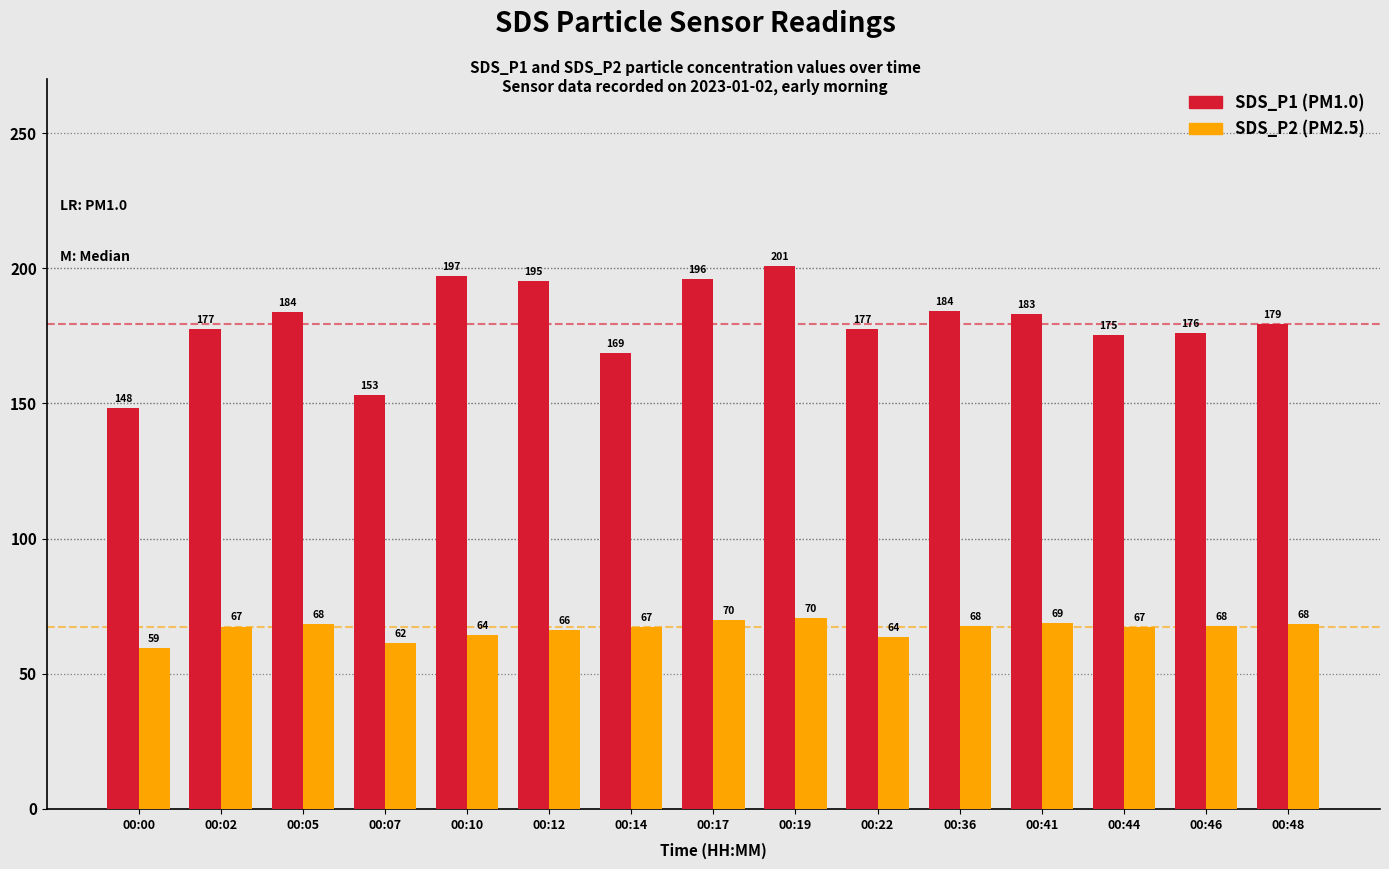

At which category is the sum across all series the highest?

00:19